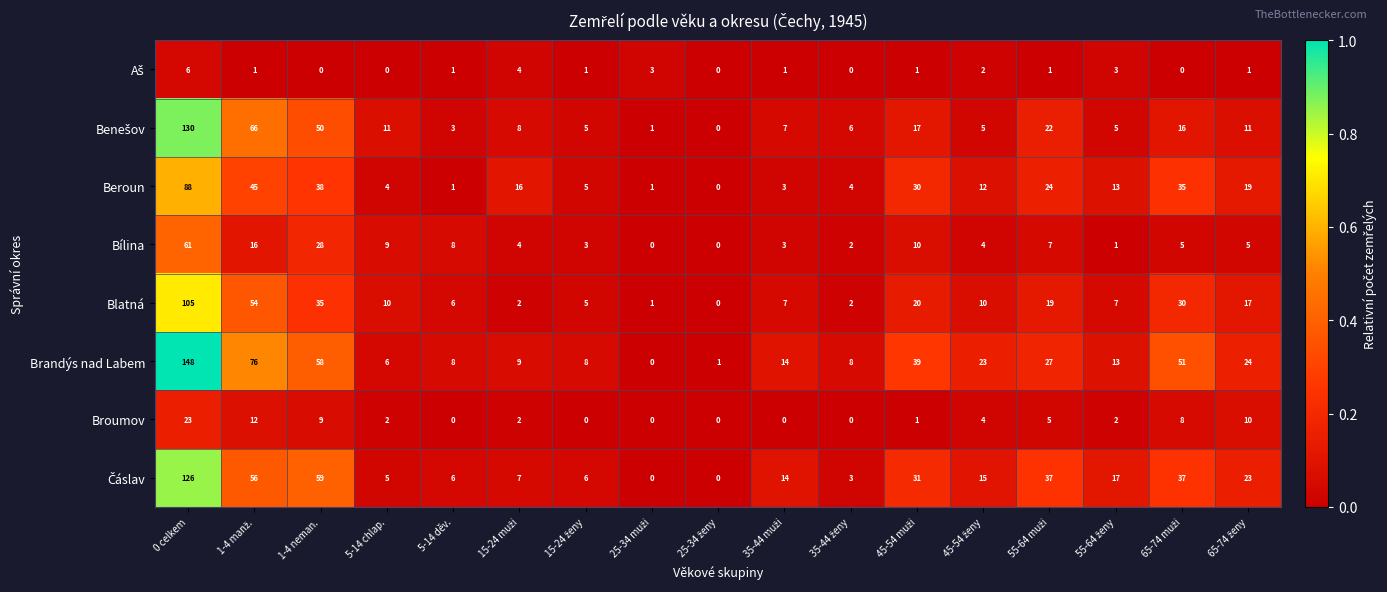

At which category is the sum across all series the highest?

0 celkem